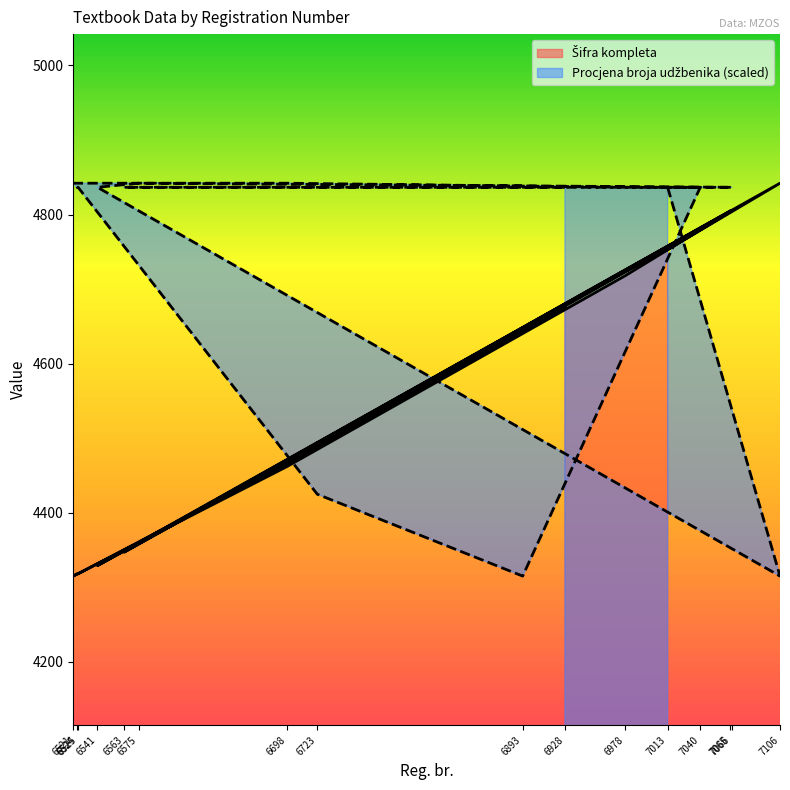

What is the total value across all series at 6525?

9154.5